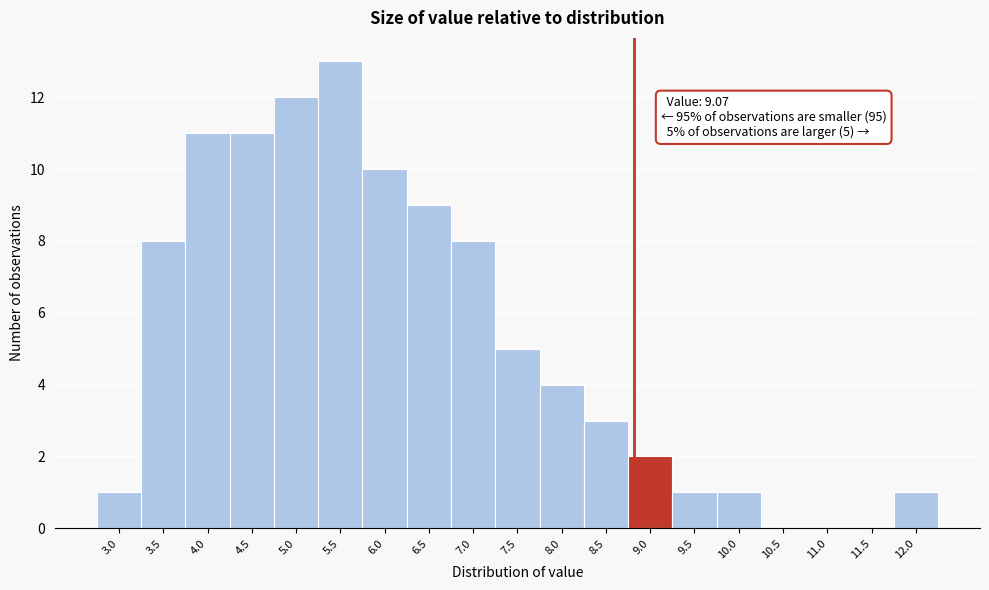

Reading left to right, extract all data points from this chart.

3.0=1	3.5=8	4.0=11	4.5=11	5.0=12	5.5=13	6.0=10	6.5=9	7.0=8	7.5=5	8.0=4	8.5=3	9.0=2	9.5=1	10.0=1	10.5=0	11.0=0	11.5=0	12.0=1